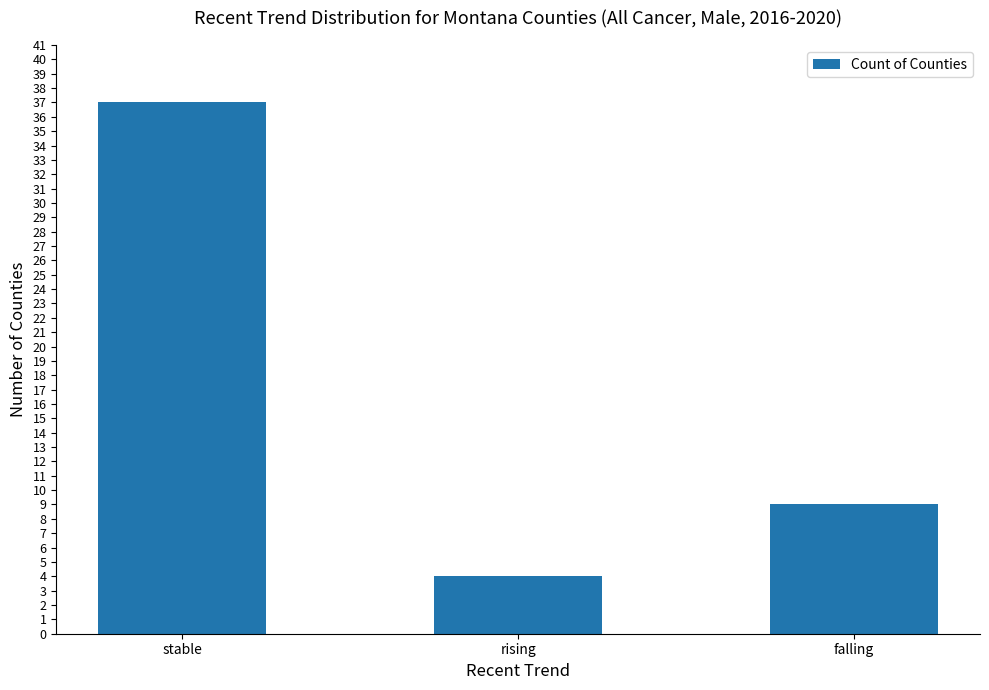

What is the difference between the values at rising and stable?

33